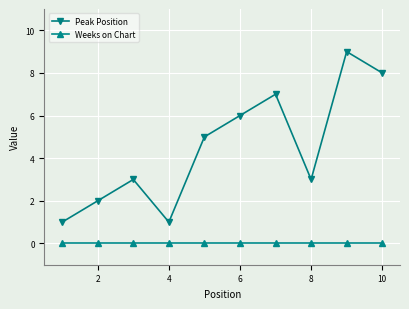

Which series has the widest spread of values?

Peak Position